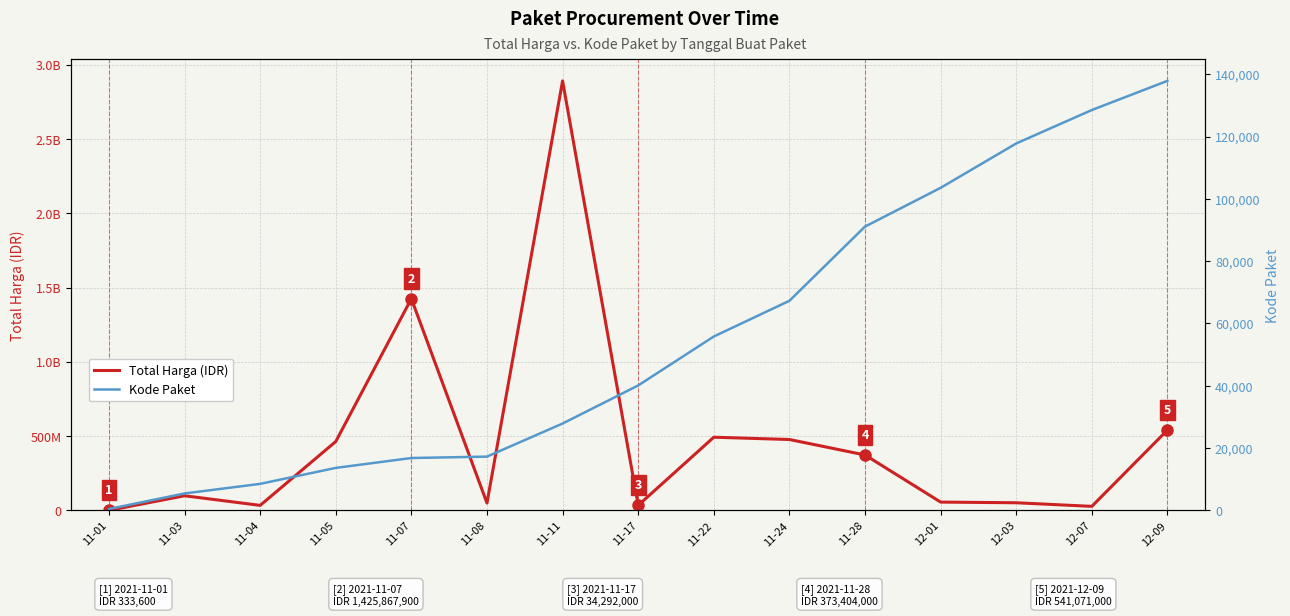

List the series in order of their peak value, lowest first.

Kode Paket, Total Harga (IDR)